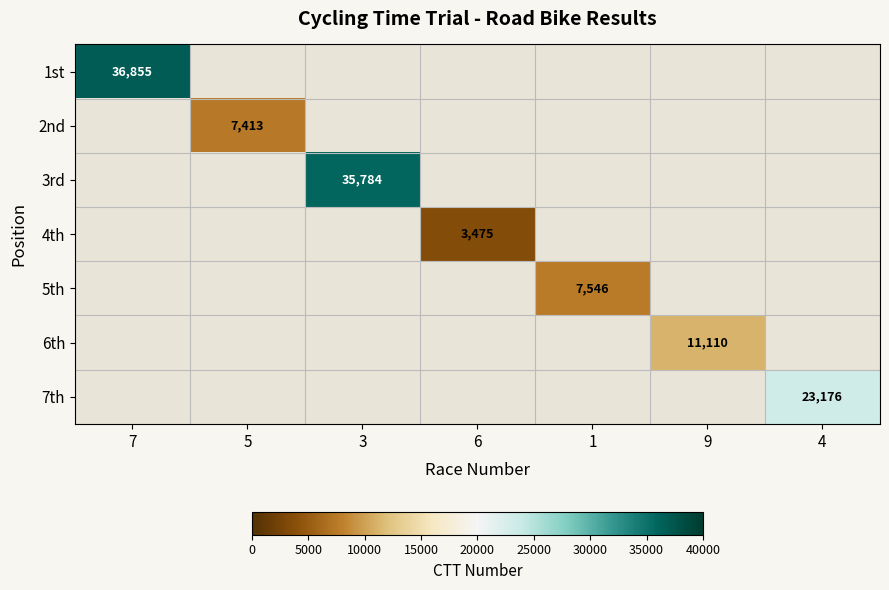

The 7th series shows 35309 at 4. True or false?

False